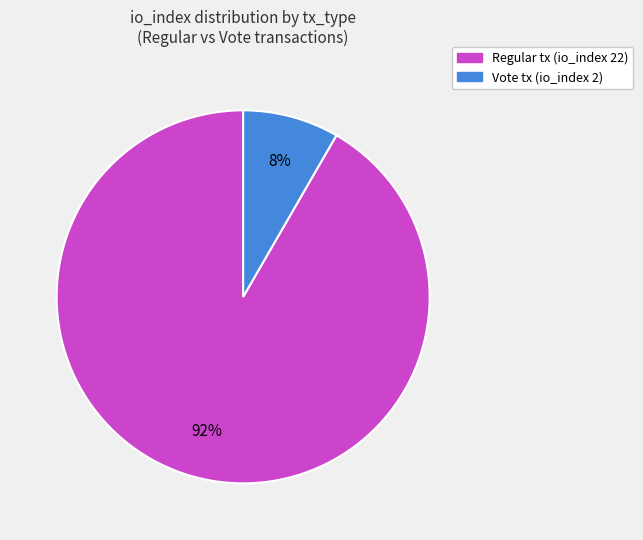

Does any single category account for the majority?

Yes